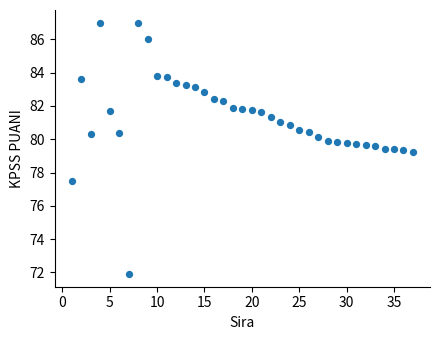

What is the range of Y values (max minus min)?

15.1